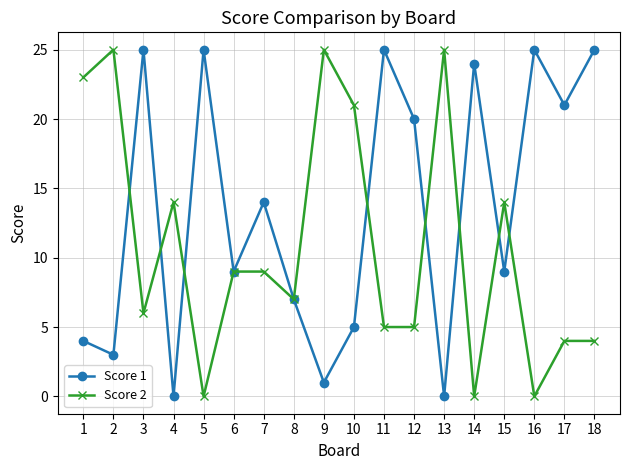

Reading left to right, transcribe all the data shown in this chart.

Score 1: 4	3	25	0	25	9	14	7	1	5	25	20	0	24	9	25	21	25
Score 2: 23	25	6	14	0	9	9	7	25	21	5	5	25	0	14	0	4	4